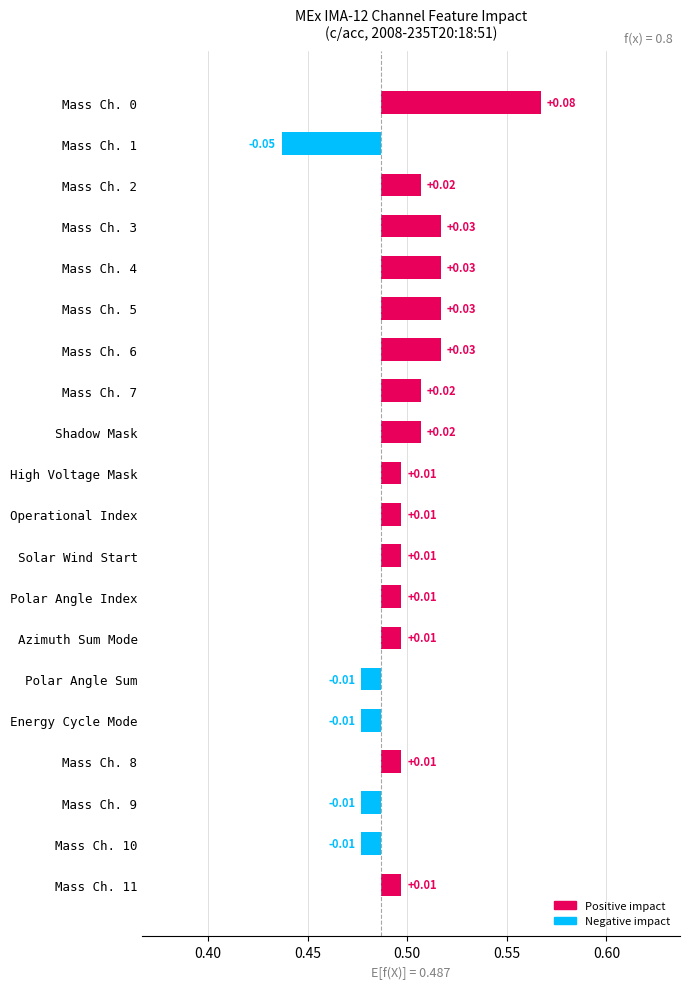

The value at Shadow Mask is 0.0. True or false?

False